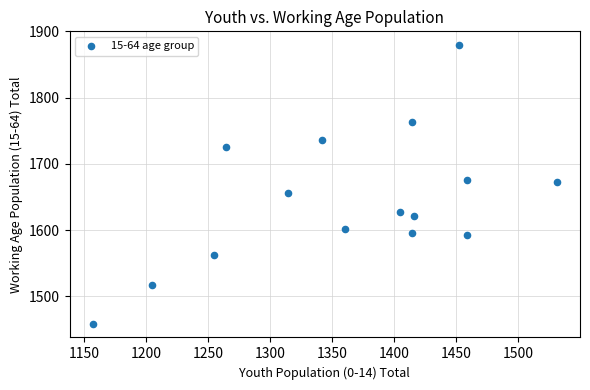

What is the range of Y values (max minus min)?

420